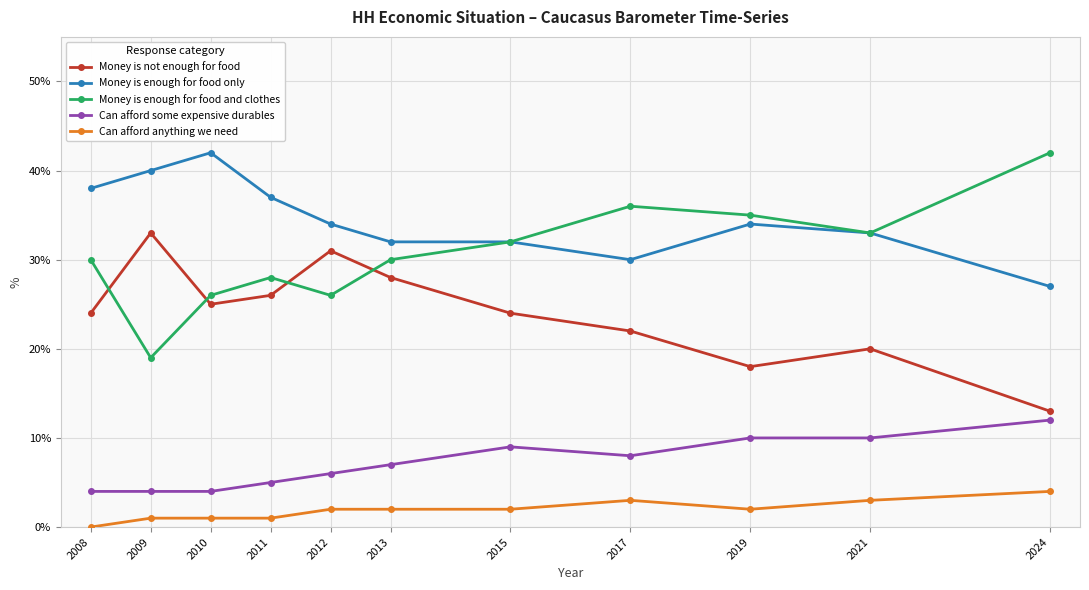

How many data points does each series have?

11